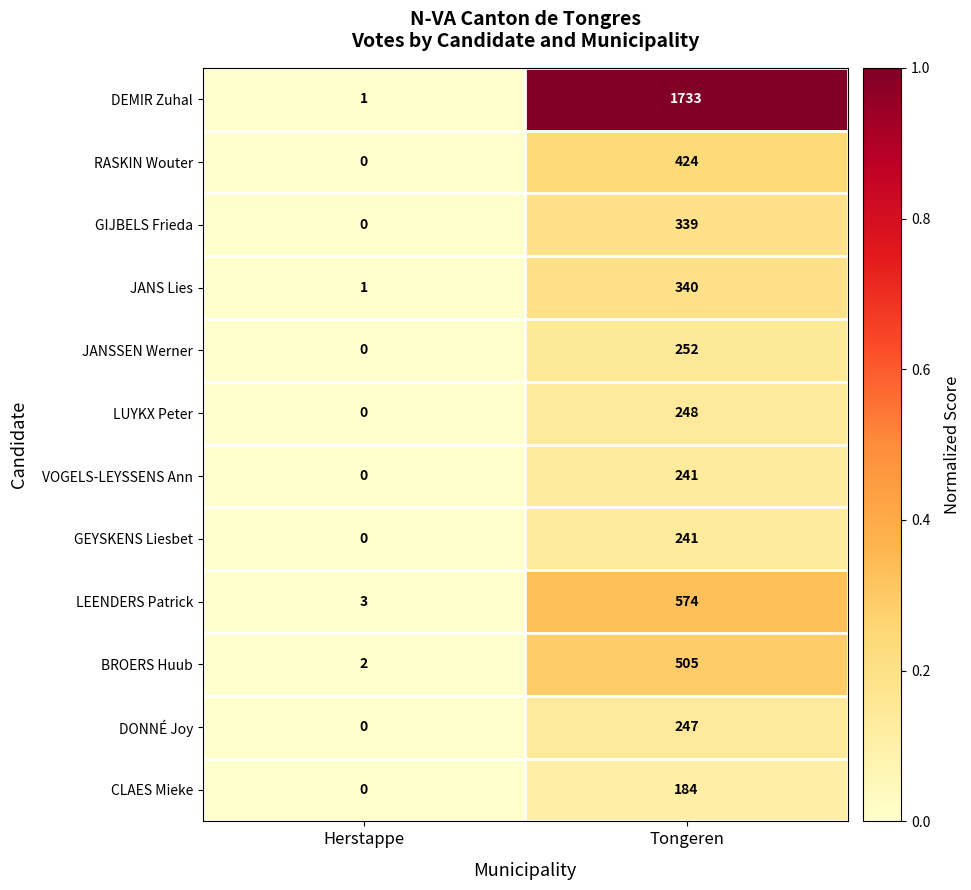

Which series changed the most between Herstappe and Tongeren?

DEMIR Zuhal